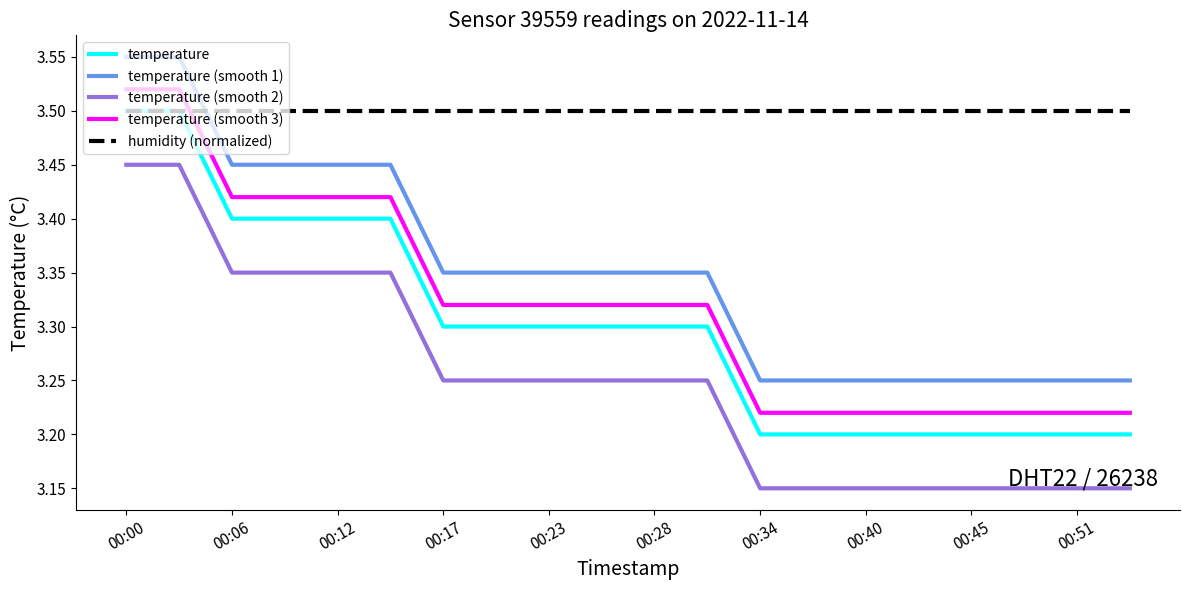

Which series has the largest total across all categories?

humidity (normalized)